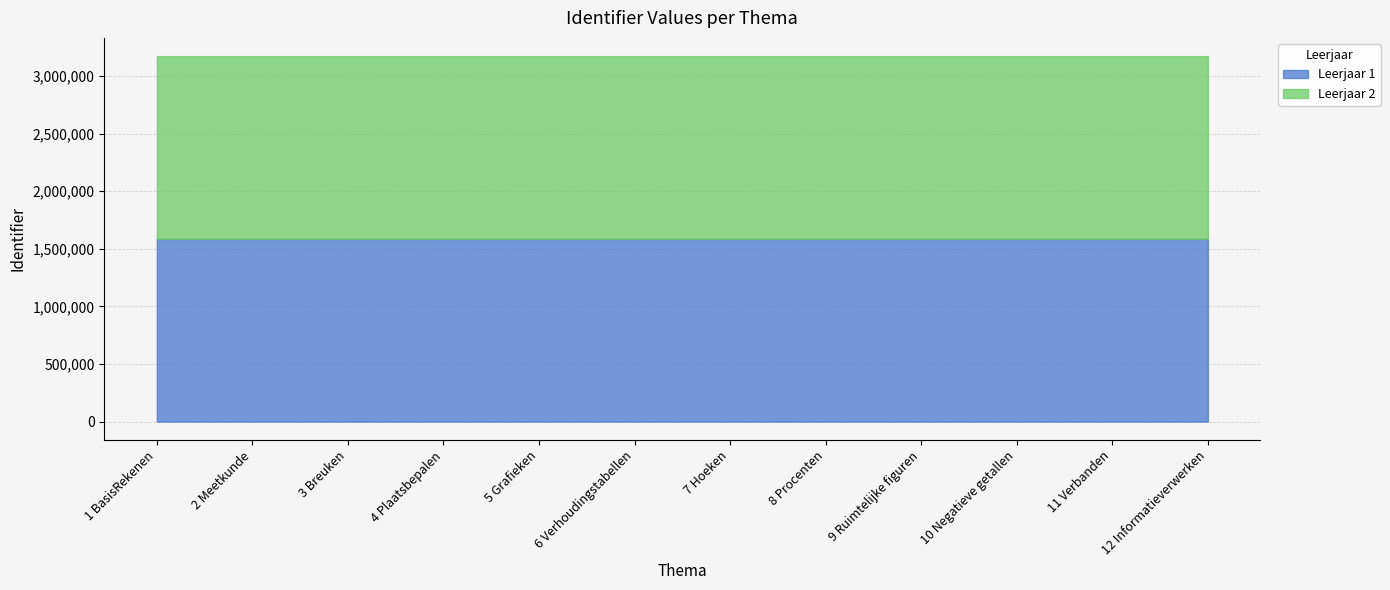

How many data points in Leerjaar 1 are less than 1586503?

6